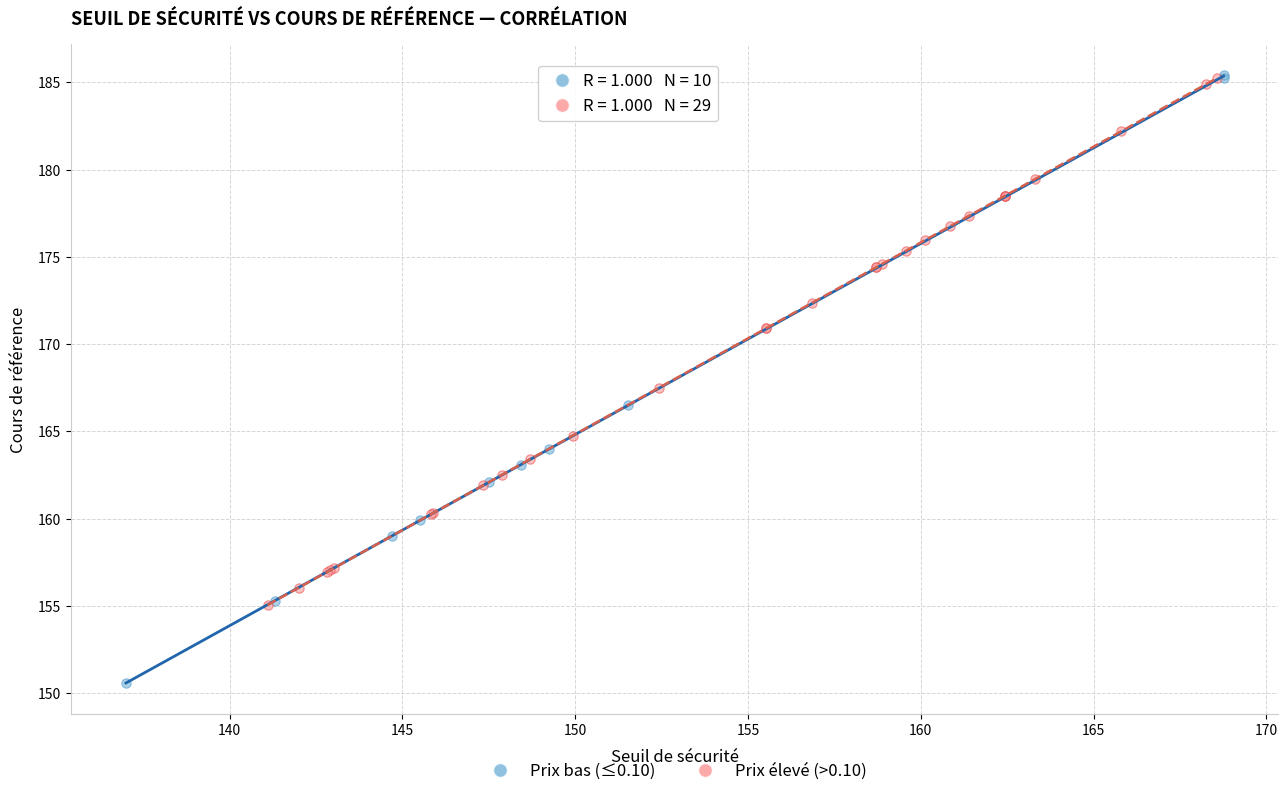

Which series contains the lowest Y value?

Prix bas (≤0.10)